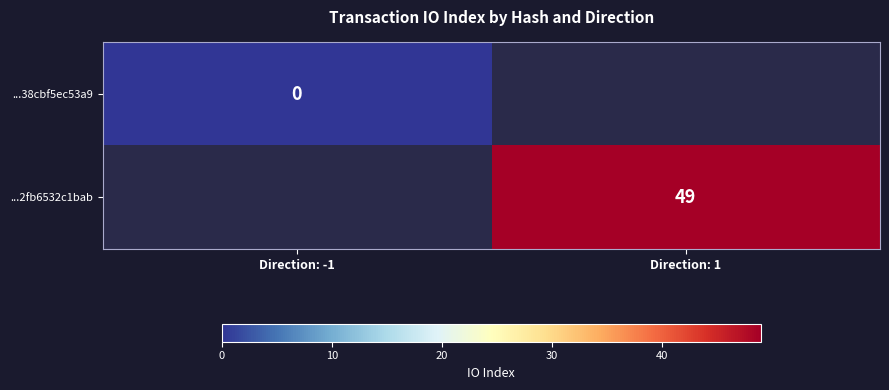

Is the value of ...38cbf5ec53a9 at Direction: -1 greater than the value of ...2fb6532c1bab at Direction: 1?

No